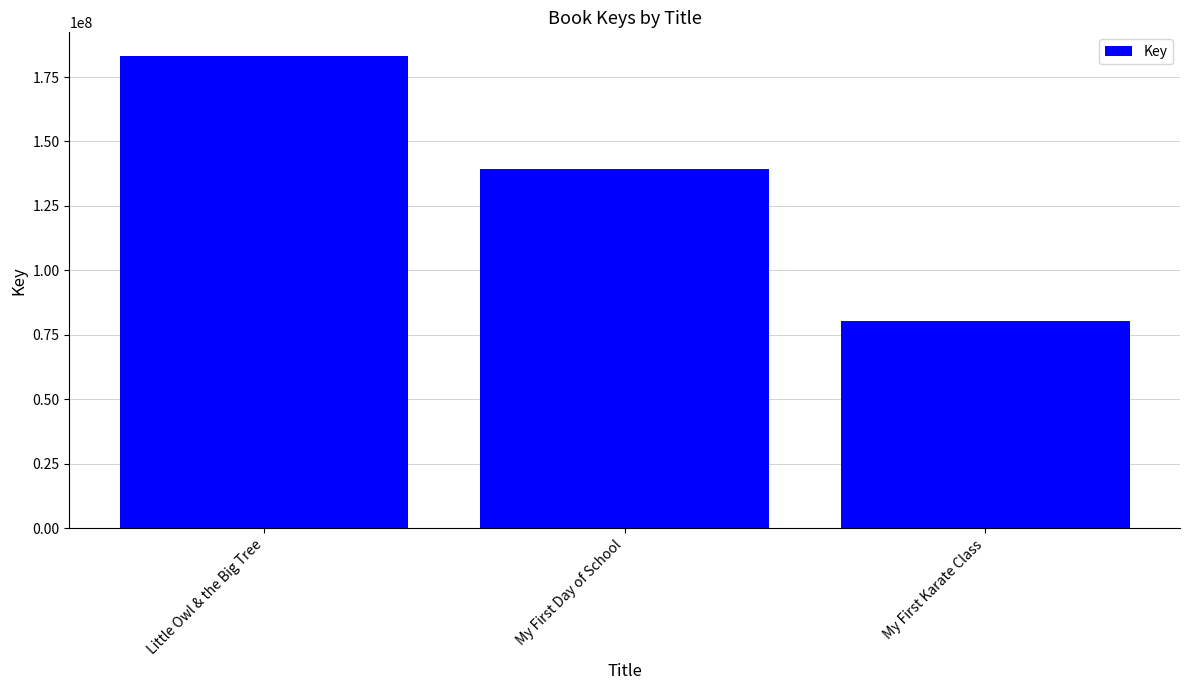

What is the difference between the values at My First Karate Class and Little Owl & the Big Tree?

102682805